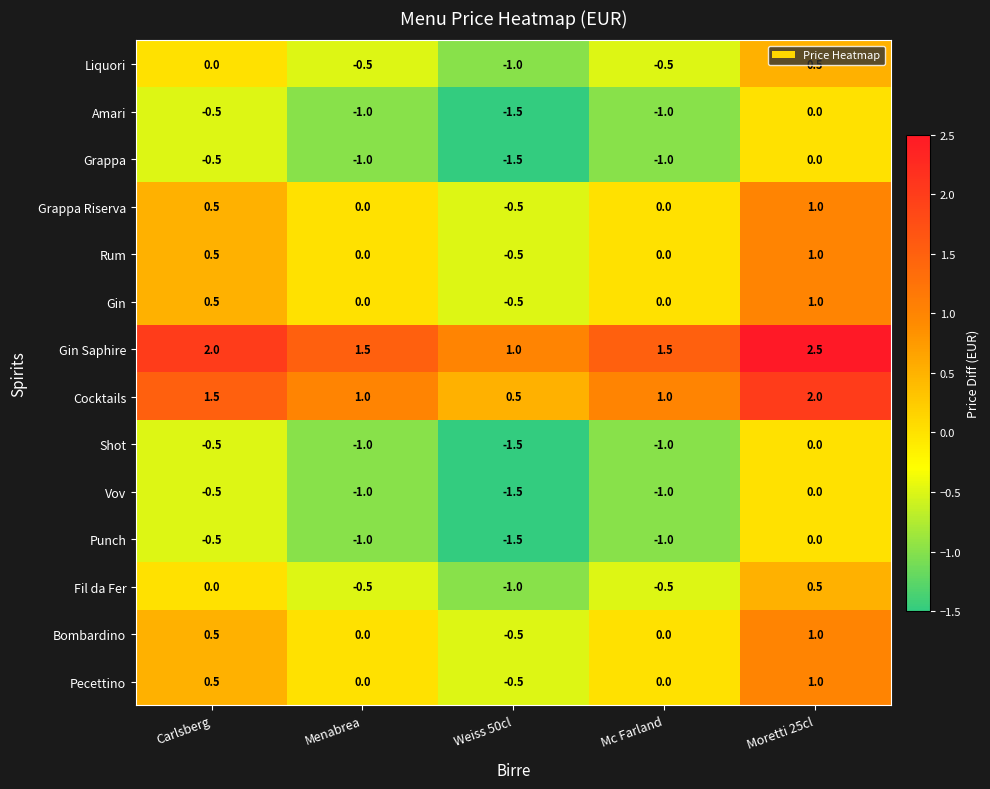

What is the difference between the highest and lowest values at Mc Farland?

2.5